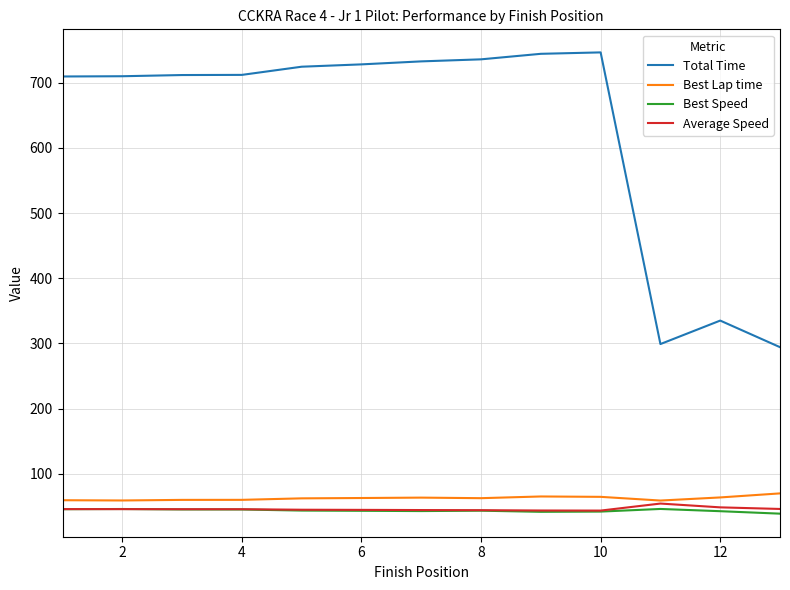

Which series has the largest total across all categories?

Total Time